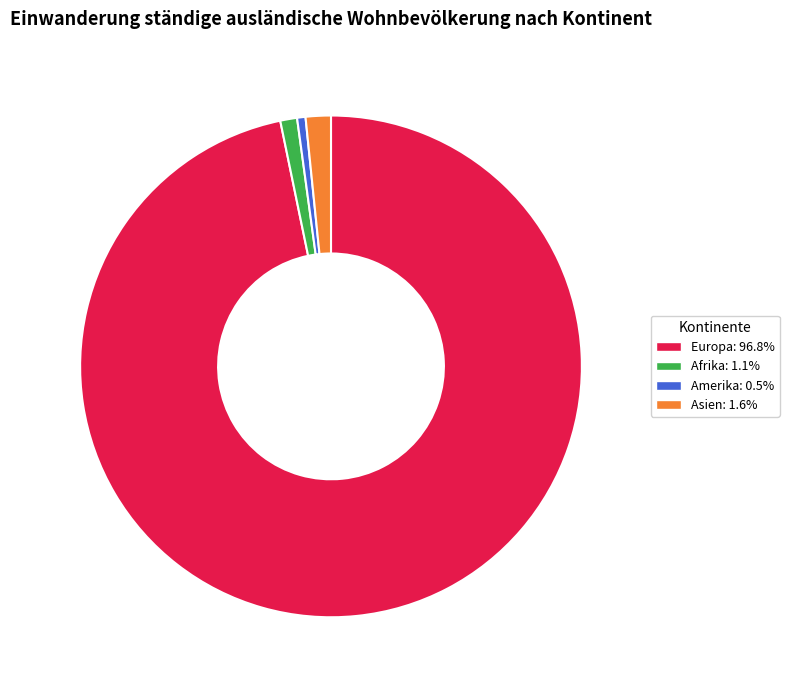

Is there any slice that represents more than half of the pie?

Yes